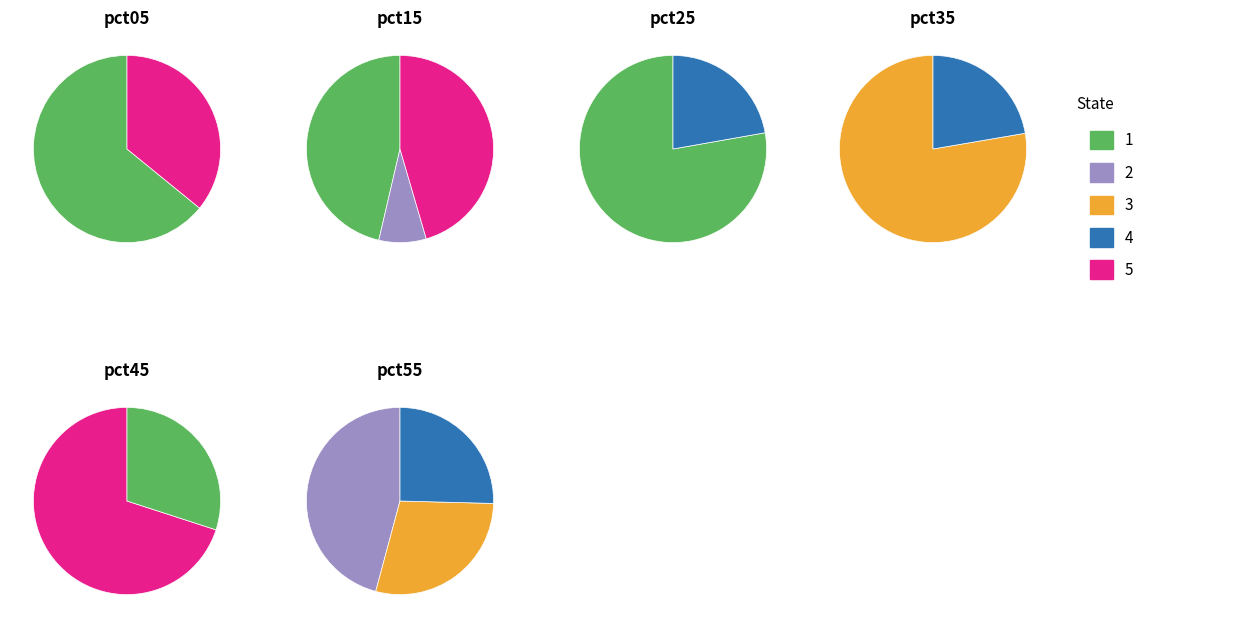

What percentage is NOT represented by pct05?

75.9%